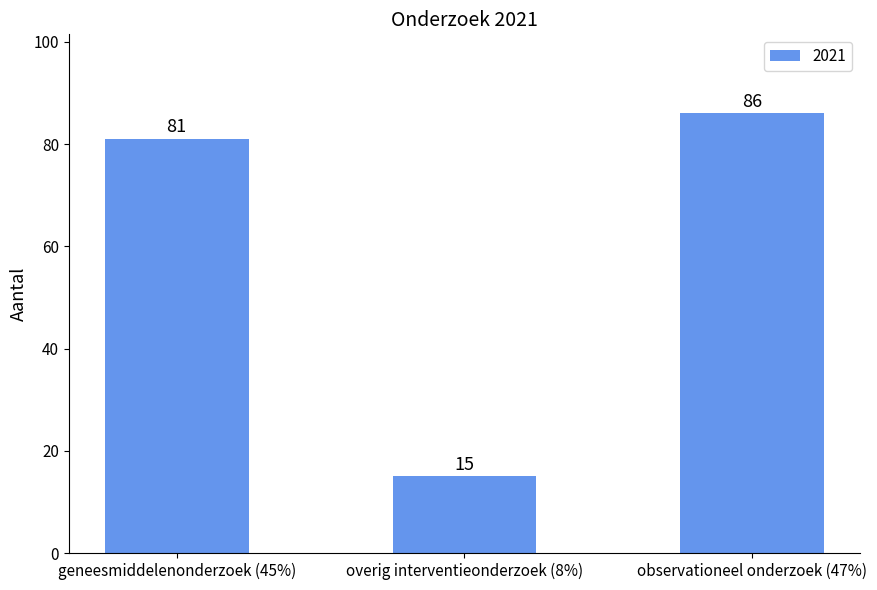

List the labels in order of value, smallest first.

overig interventieonderzoek (8%), geneesmiddelenonderzoek (45%), observationeel onderzoek (47%)